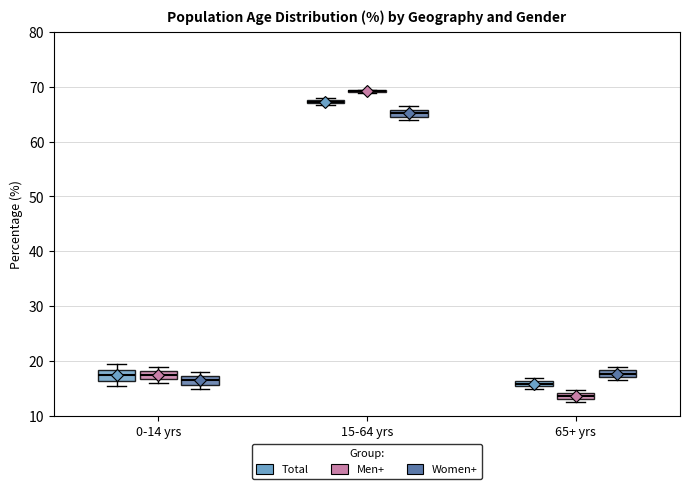

Where is the lower edge of the box for 15-64 yrs (Women+) on the y-axis? The values are not printed on the chart, so give them approximately, as read against the axis.

65